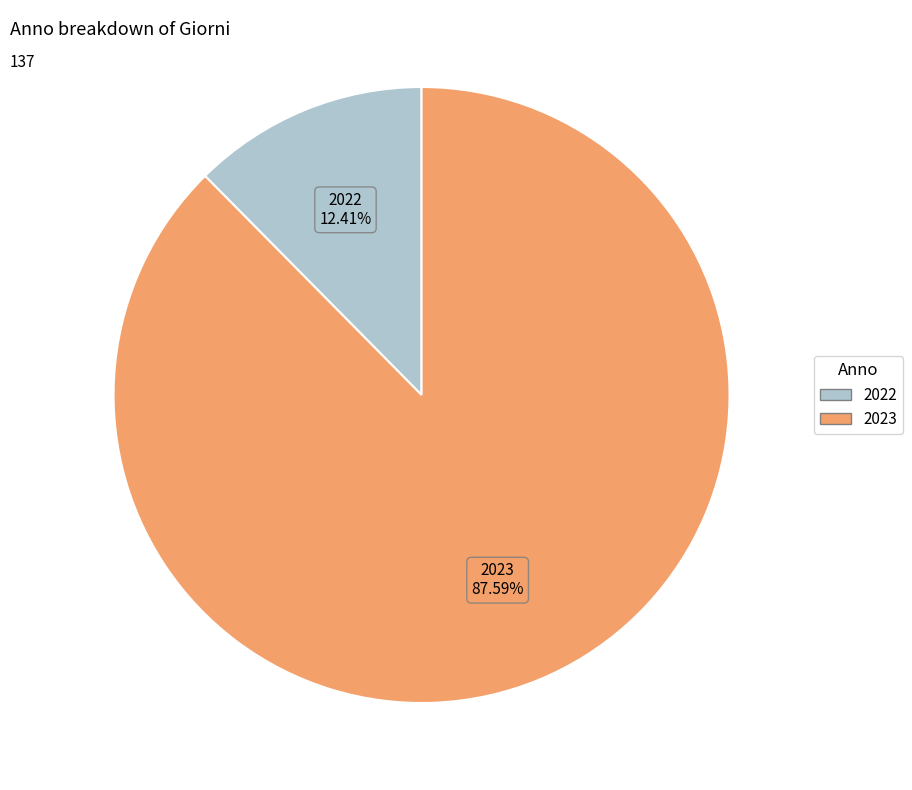

How many segments does this pie chart have?

2